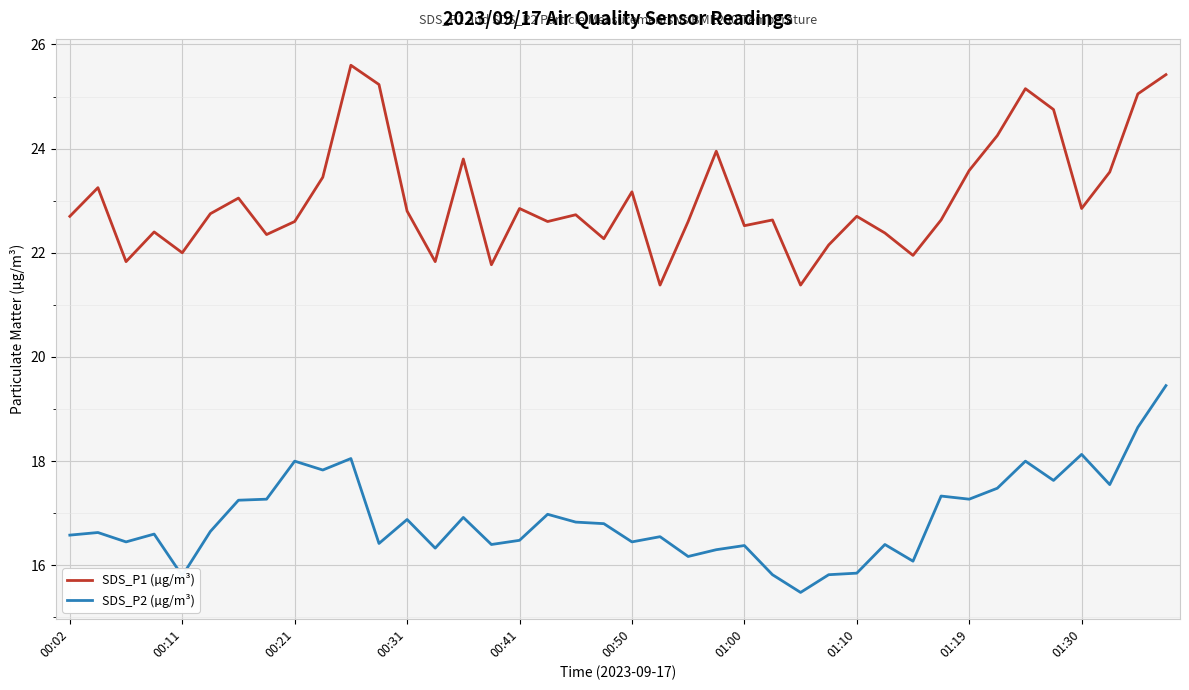

Which series has the widest spread of values?

SDS_P1 (µg/m³)